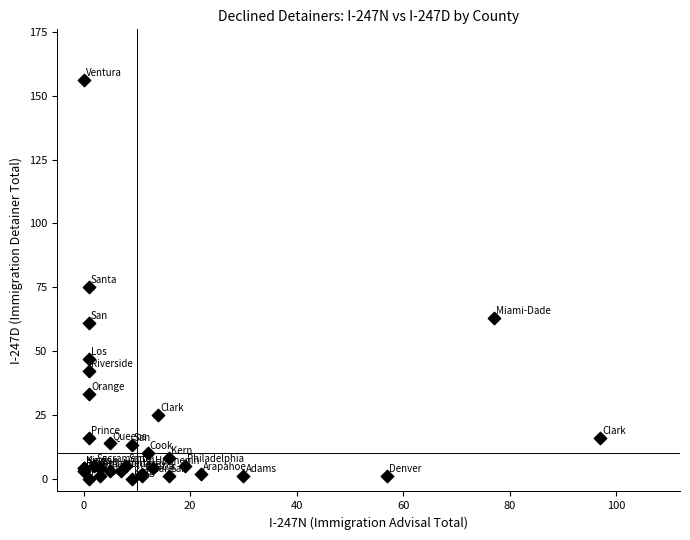

What Y value in the scatter plot is closest to 78?

75